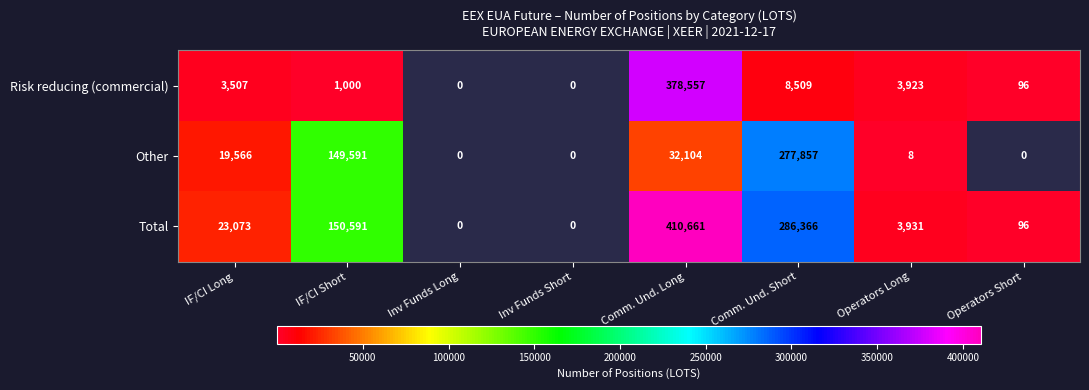

Rank the series at Operators Long from lowest to highest value.

Other, Risk reducing (commercial), Total